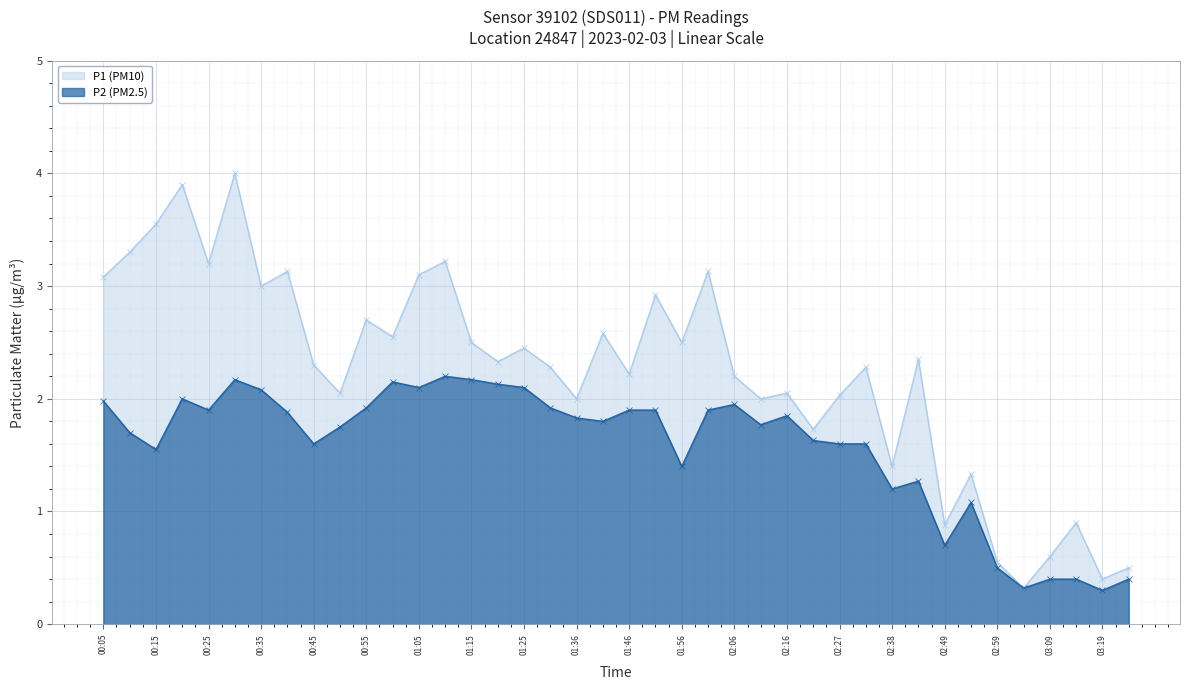

Which series has the largest total across all categories?

P1 (PM10)